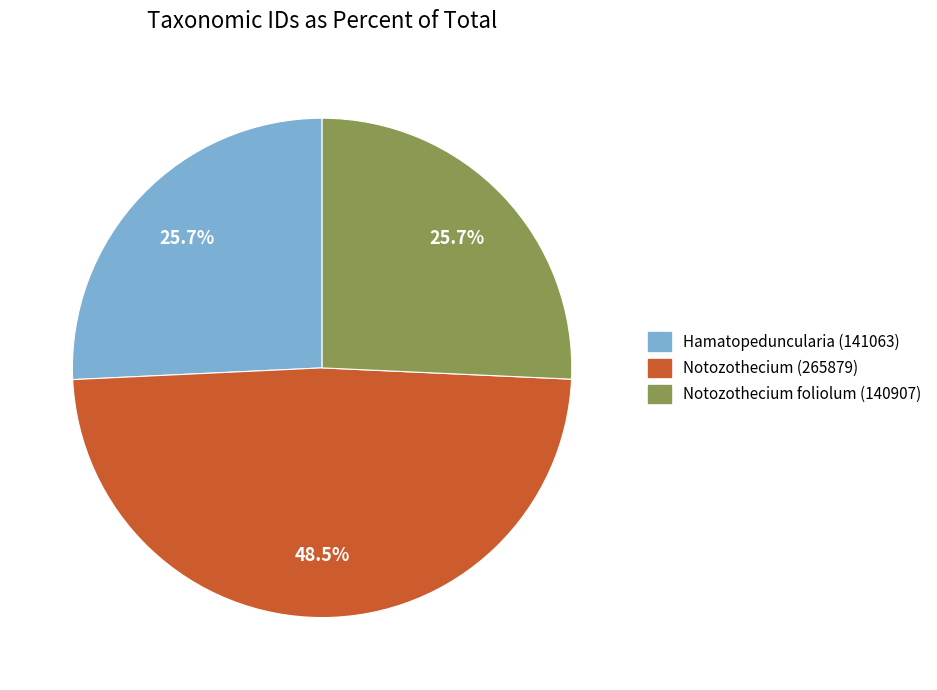

What is the largest slice in the pie chart?

Notozothecium (265879)